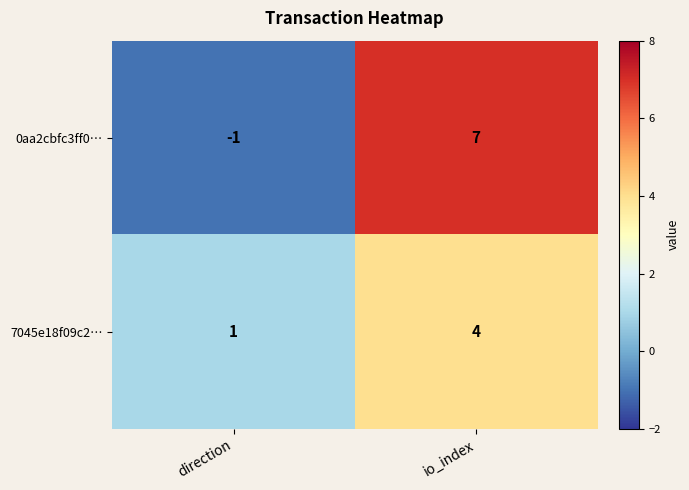

What is the difference between the 0aa2cbfc3ff0… values at io_index and direction?

8